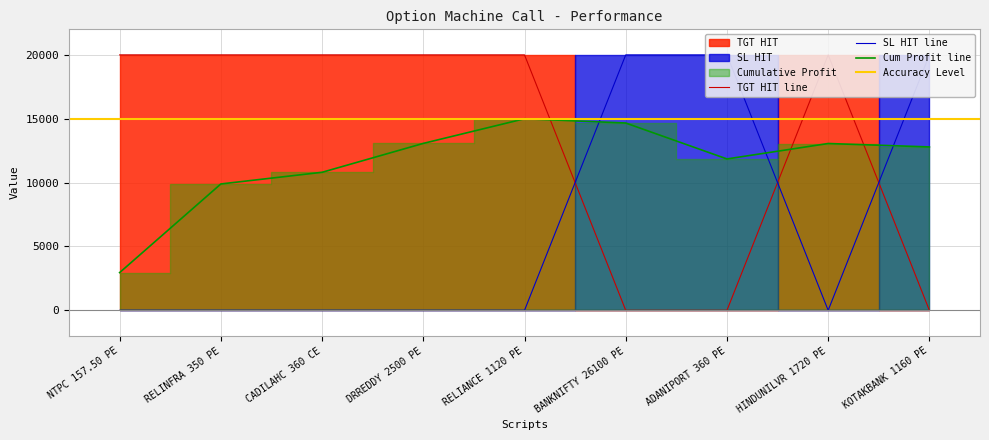

Which category has the lowest value in the TGT HIT series?

BANKNIFTY 26100 PE